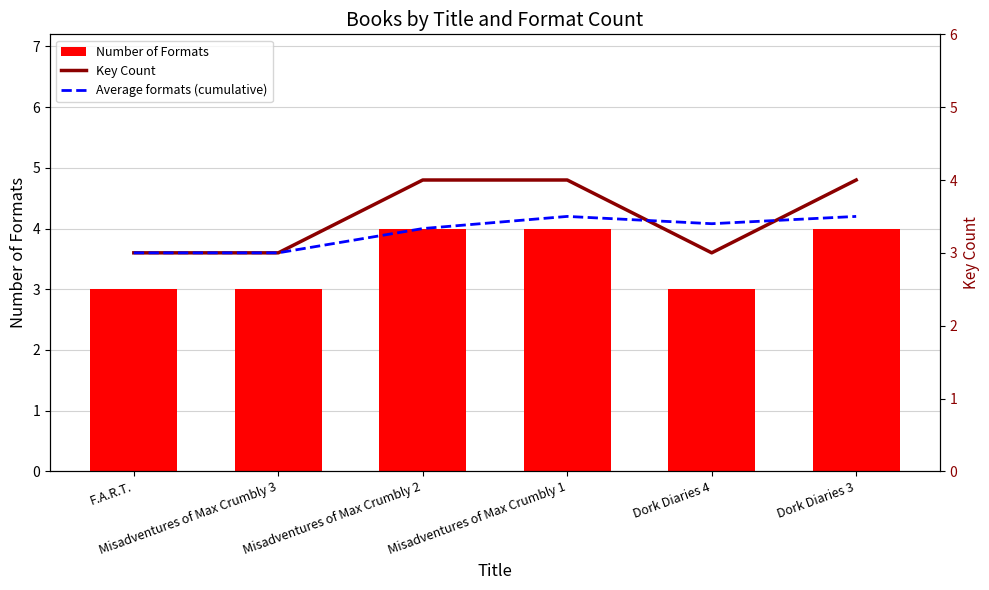

Reading right to left, transcribe all the data shown in this chart.

Number of Formats: 4.0	3.0	4.0	4.0	3.0	3.0
Key Count: 4.0	3.0	4.0	4.0	3.0	3.0
Average formats (cumulative): 3.5	3.4	3.5	3.3	3.0	3.0